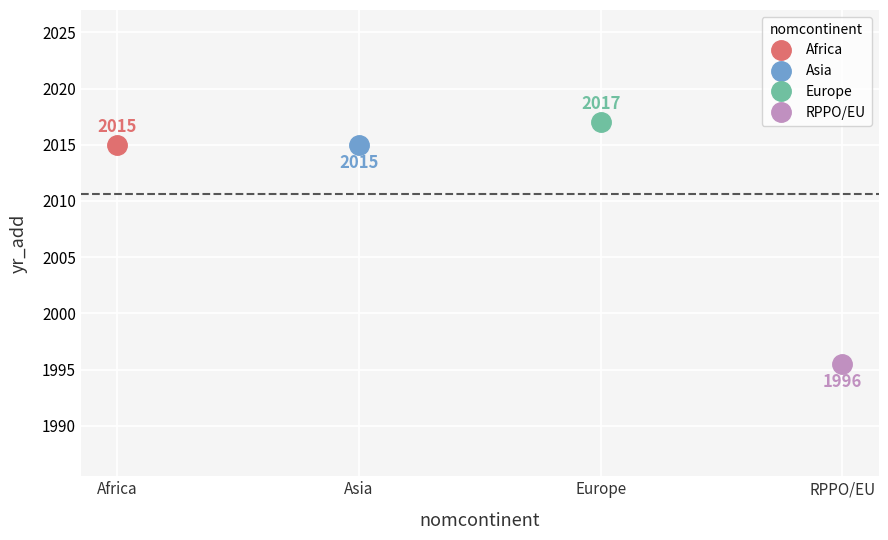

What is the sum of the Asia values at Asia and Africa?

4030